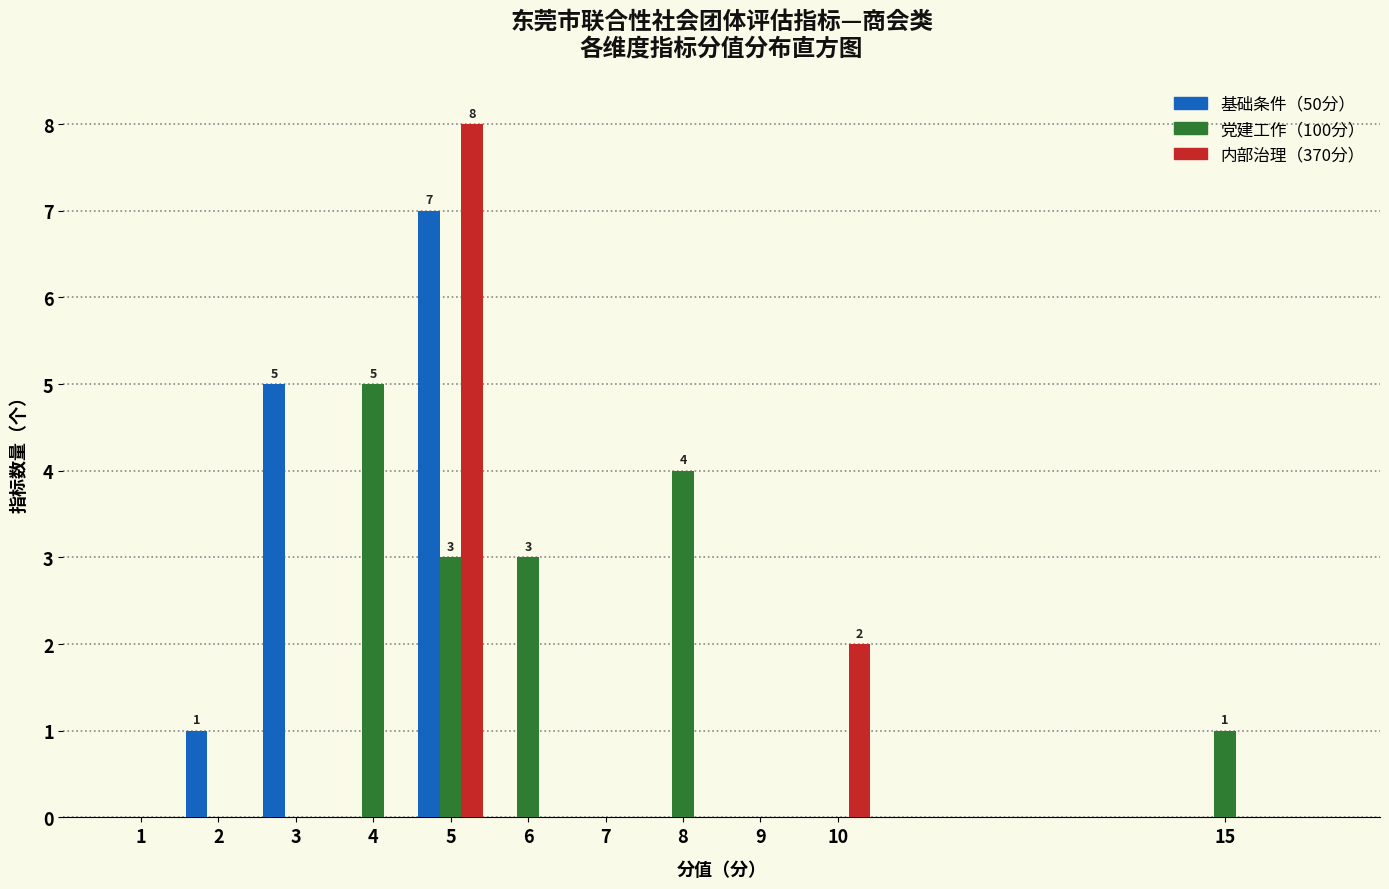

What is the sum of all 基础条件（50分） values?

13